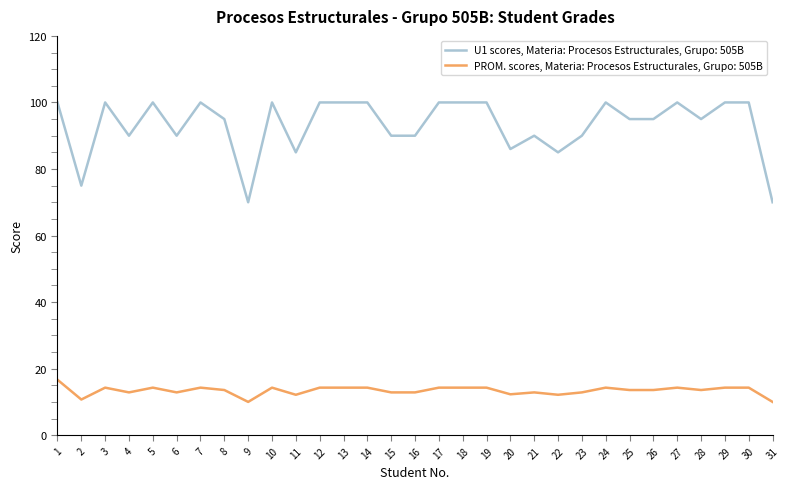

The value of U1 scores, Materia: Procesos Estructurales, Grupo: 505B at 11 is 118.0. True or false?

False